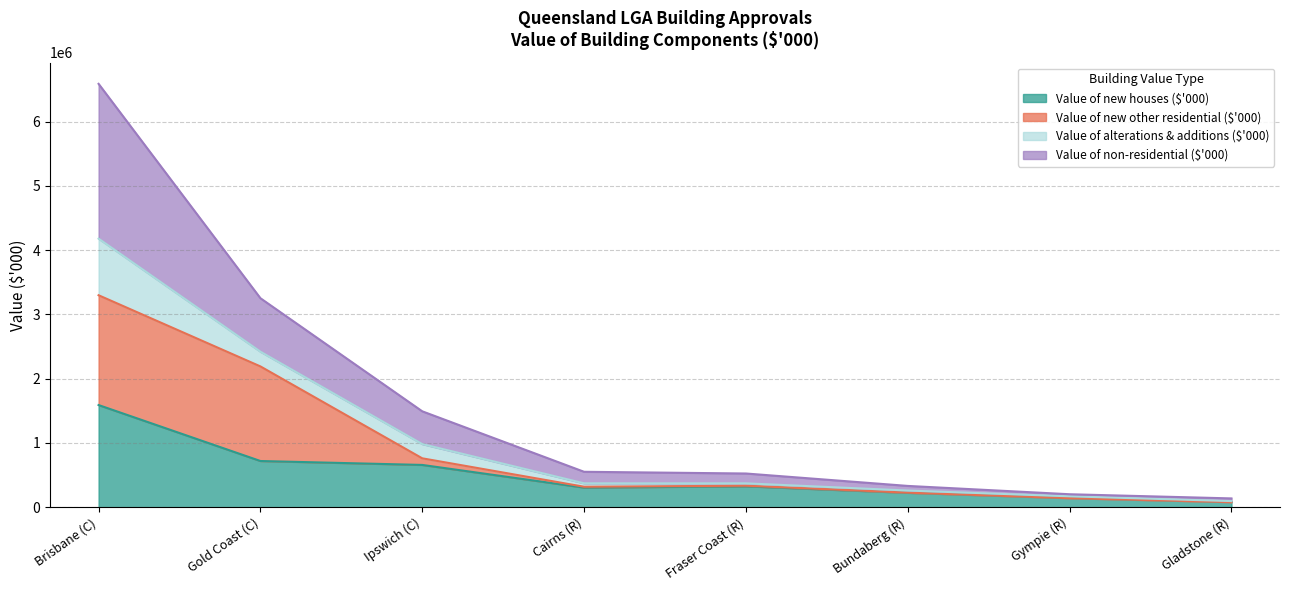

True or false: Value of alterations & additions ($'000) has more than 1 interior local peaks.

False